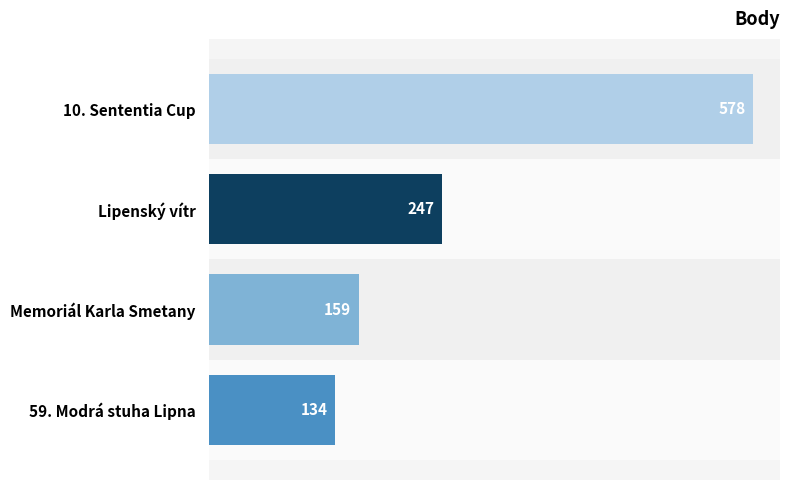

What is the difference between the maximum and second lowest values?

419